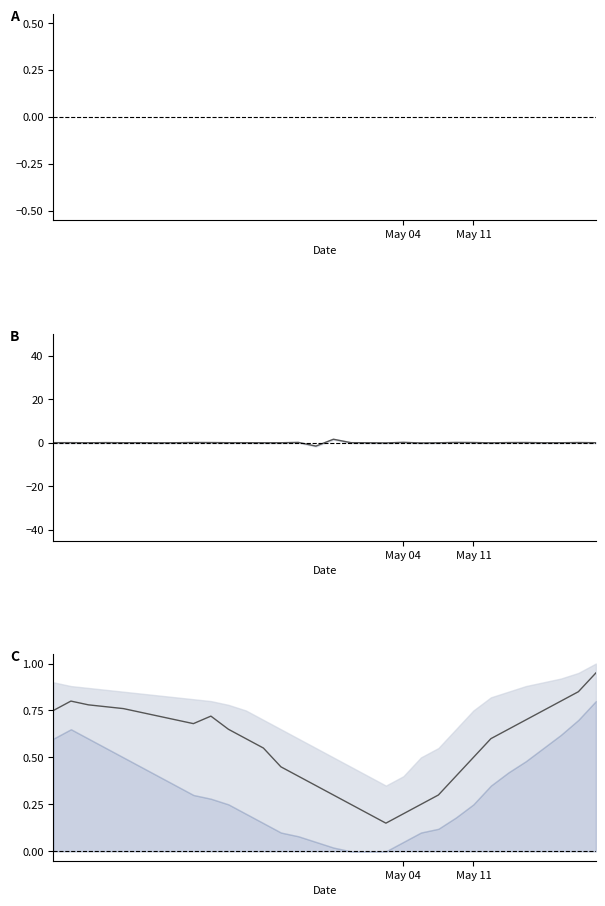

What position from the left is 22?

23